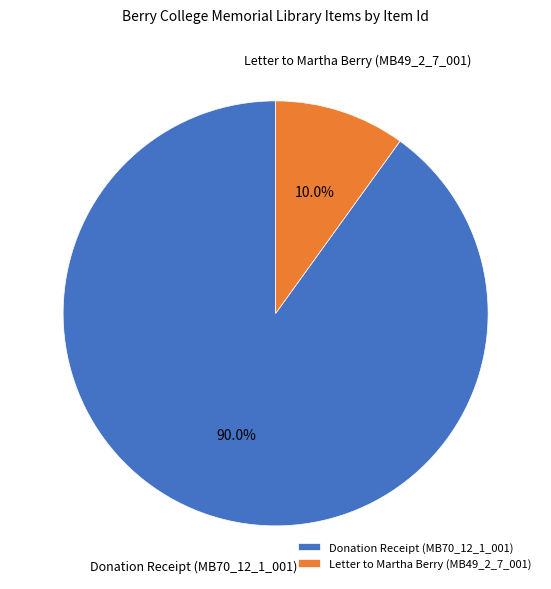

How many segments does this pie chart have?

2